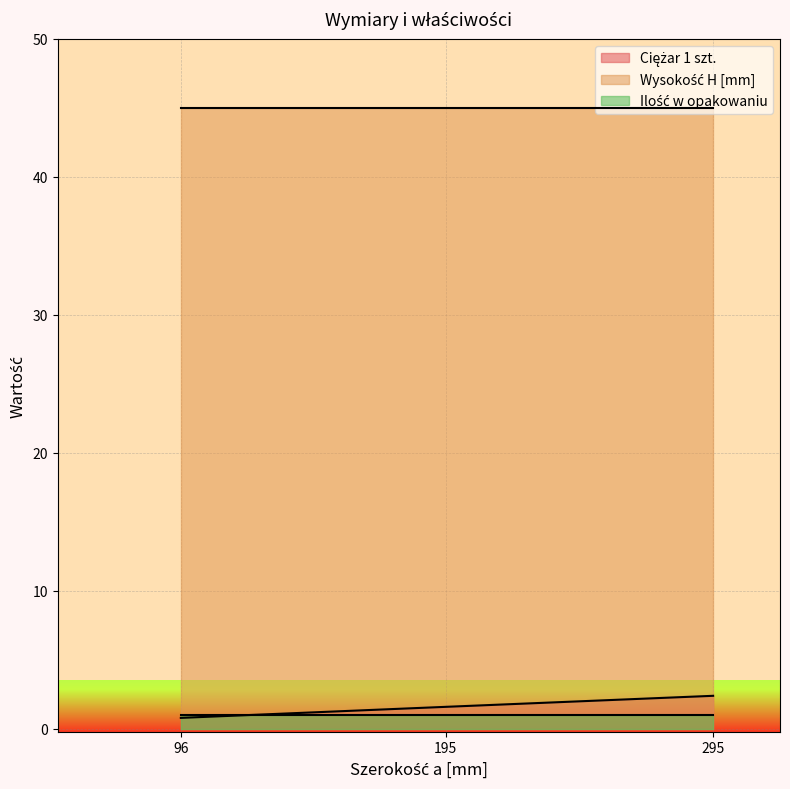

Does the chart display data point markers on the line(s)?

No